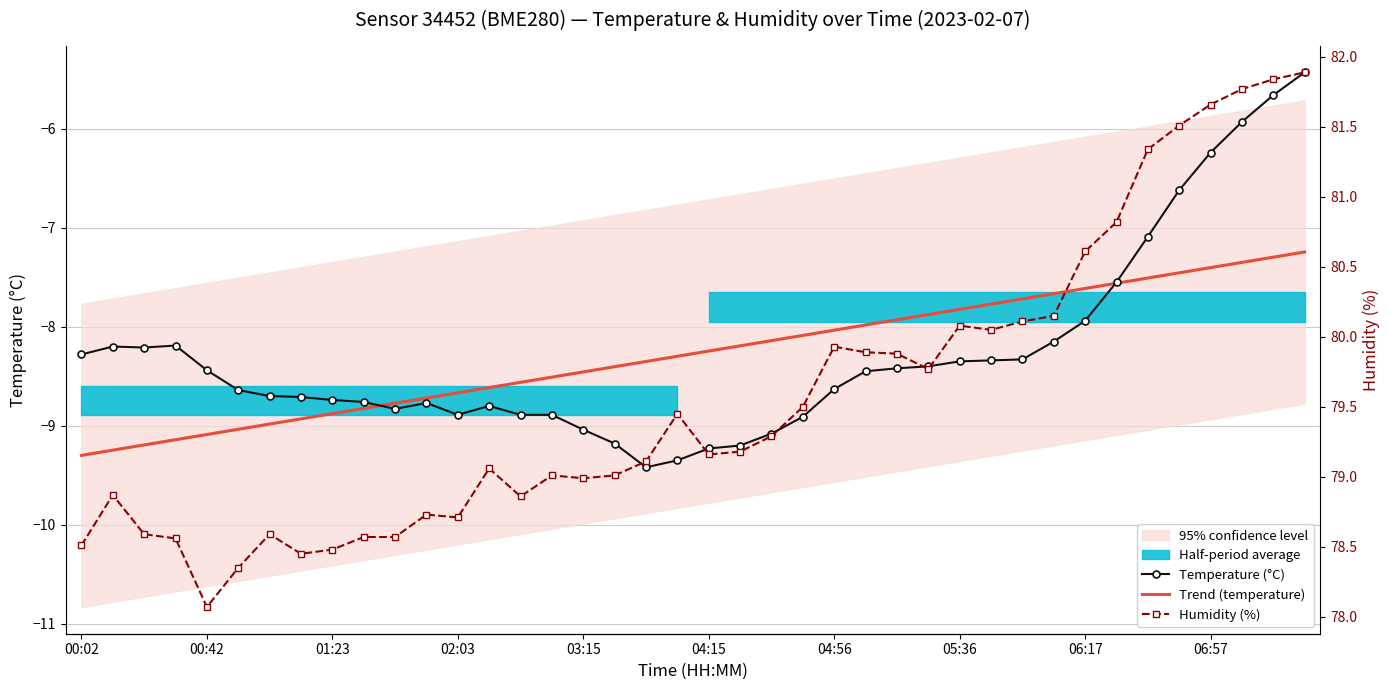

Where does the Temperature (°C) series first go above -8?

06:17